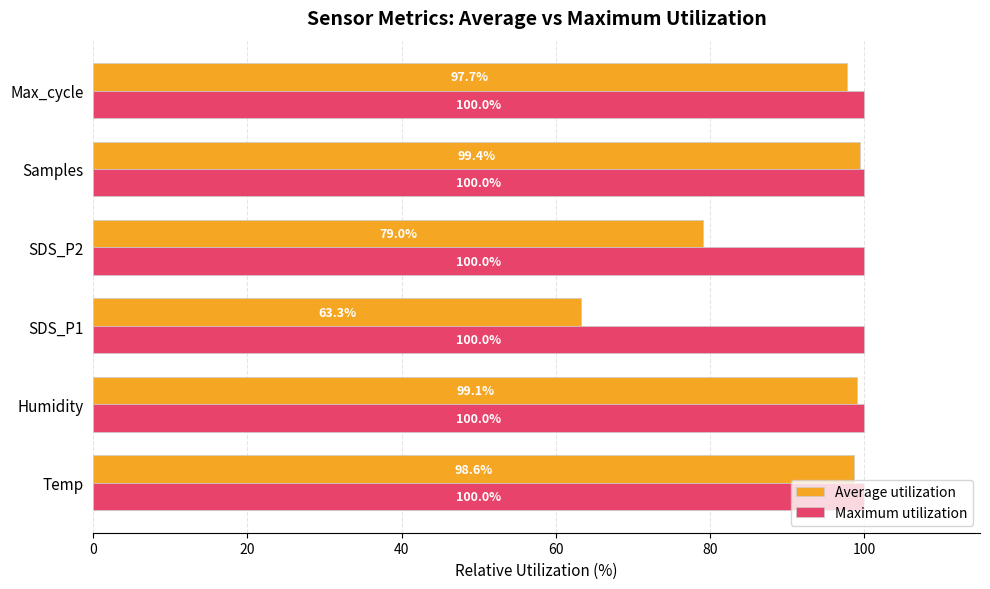

Which series has the widest spread of values?

Average utilization